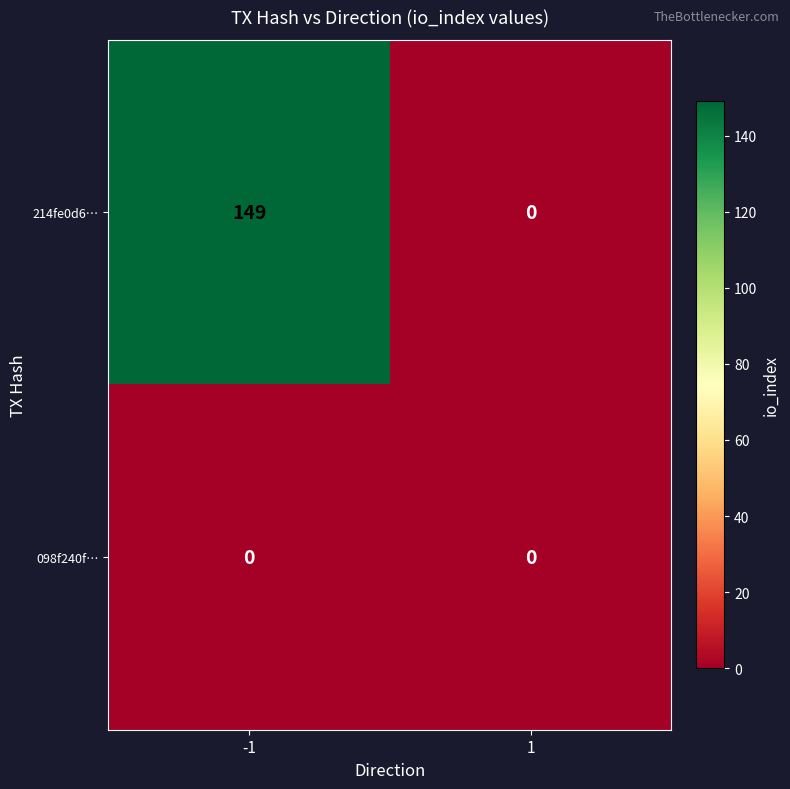

At how many categories does at least one series exceed 105?

1